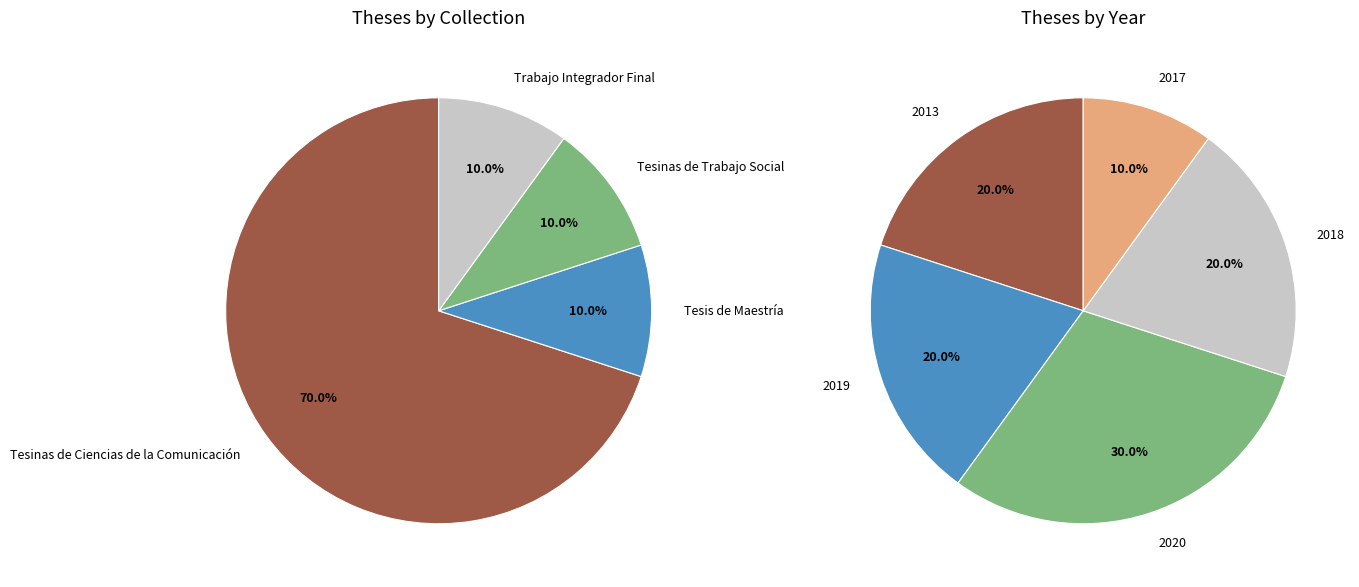

Count the number of slices in the pie.

4